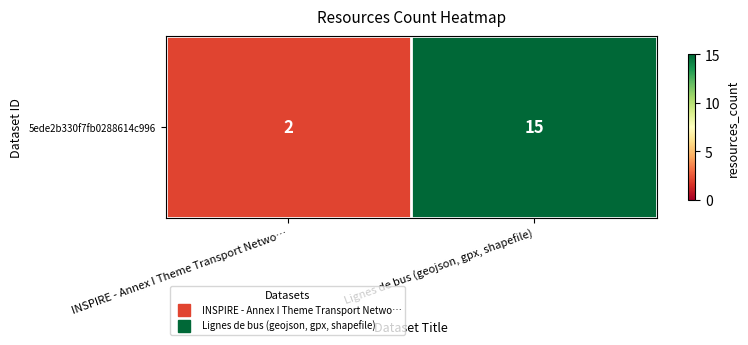

At which category does the chart reach its peak across all series?

Lignes de bus (geojson, gpx, shapefile)